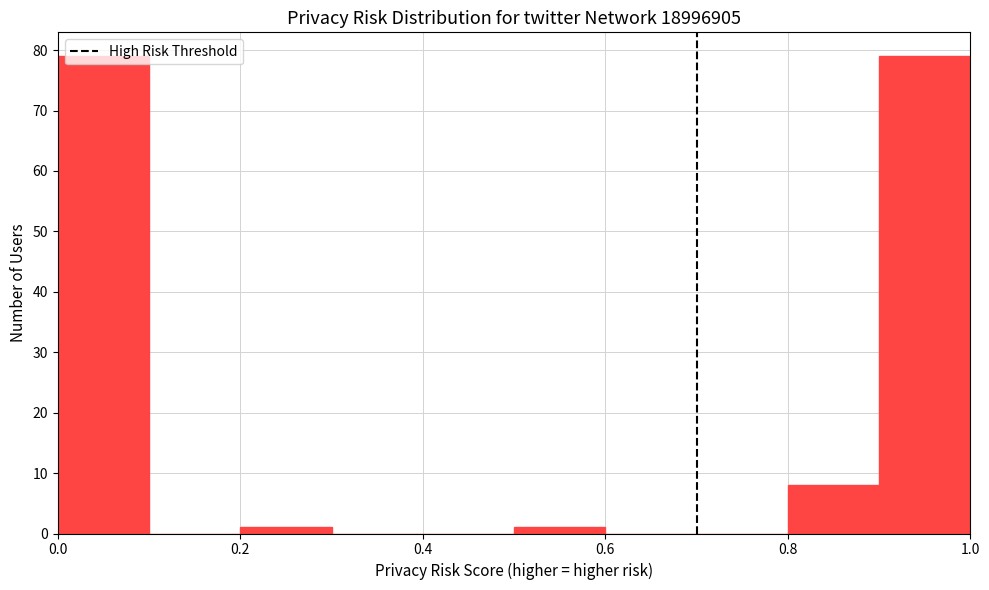

Reading left to right, transcribe this chart: for each bar, give the range it covers on the x-axis and its height. The values are not printed on the chart, so give them approximately, as read against the axis.

0.0 to 0.1: 79
0.1 to 0.2: 0
0.2 to 0.3: 1
0.3 to 0.4: 0
0.4 to 0.5: 0
0.5 to 0.6: 1
0.6 to 0.7: 0
0.7 to 0.8: 0
0.8 to 0.9: 8
0.9 to 1.0: 79